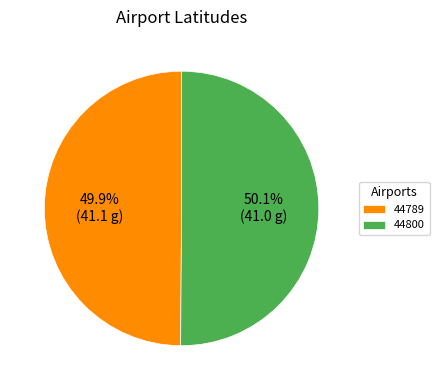

Do 44789 and 44800 together represent more than half of the pie?

Yes